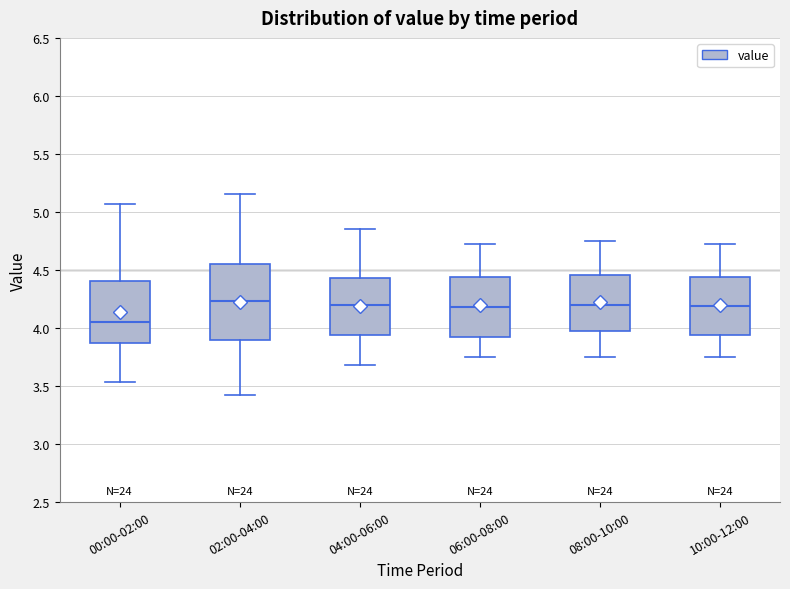

Which box is the tallest, from its lower edge to its upper edge?

02:00-04:00